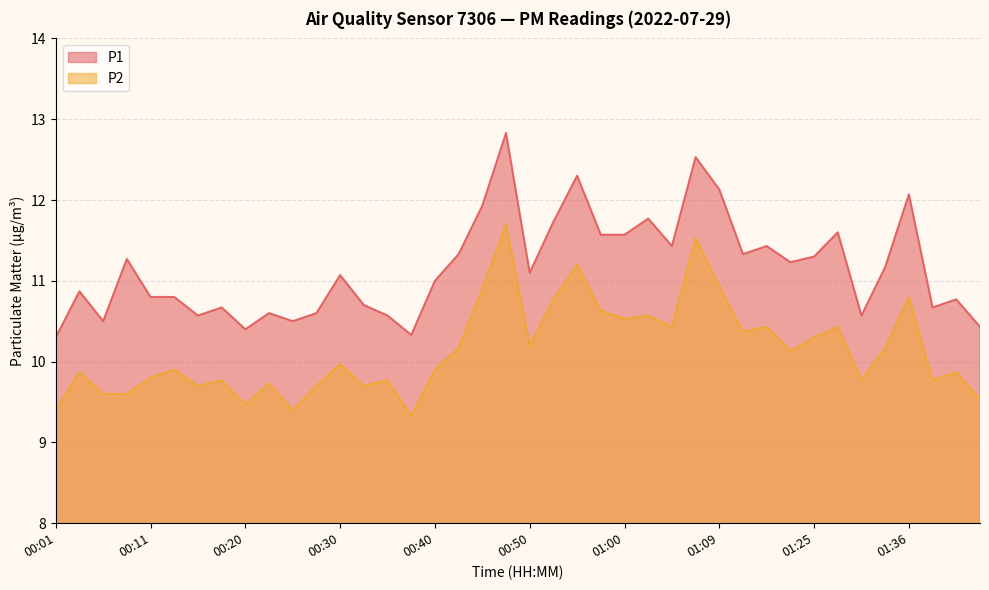

At which category is the sum across all series the highest?

00:47